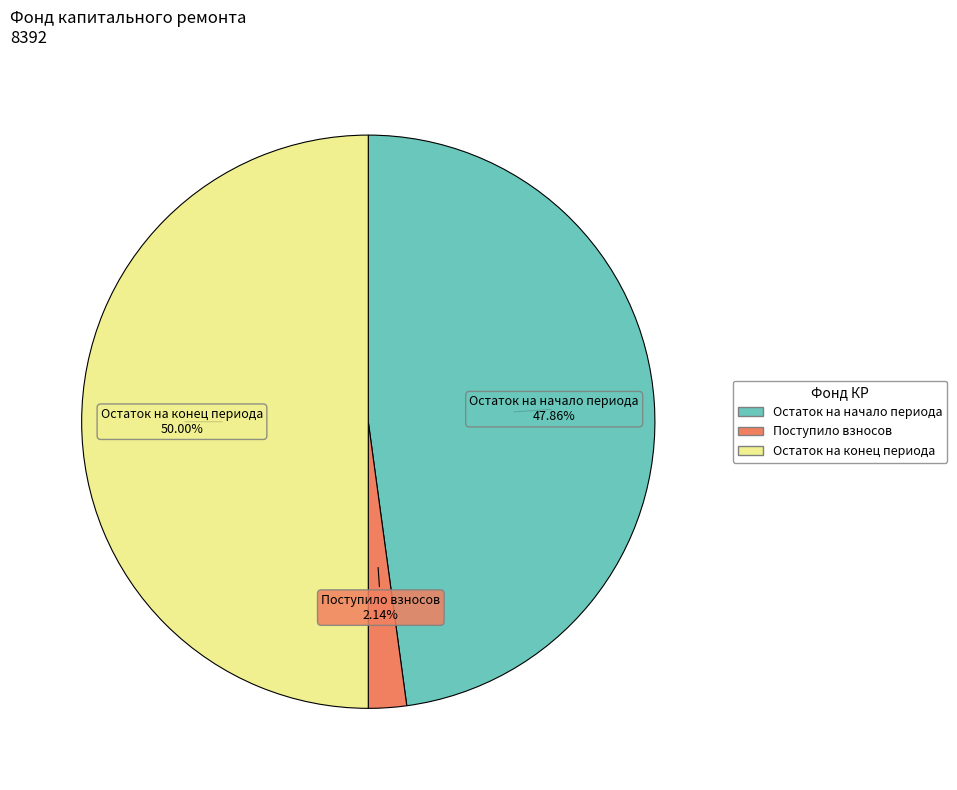

Rank the categories by value from highest to lowest.

Остаток на конец периода, Остаток на начало периода, Поступило взносов